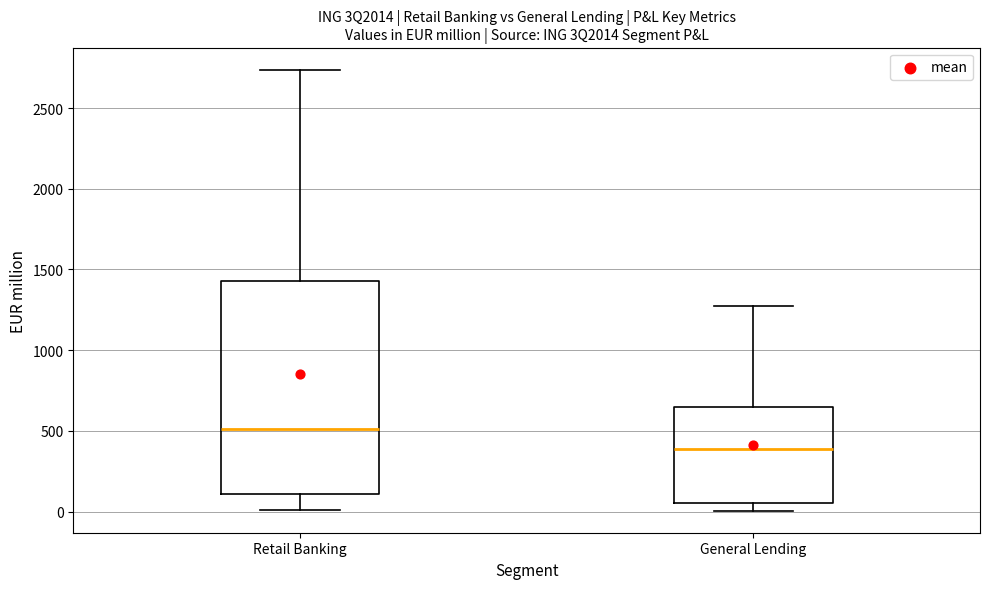

Which box's median line is the highest?

Retail Banking